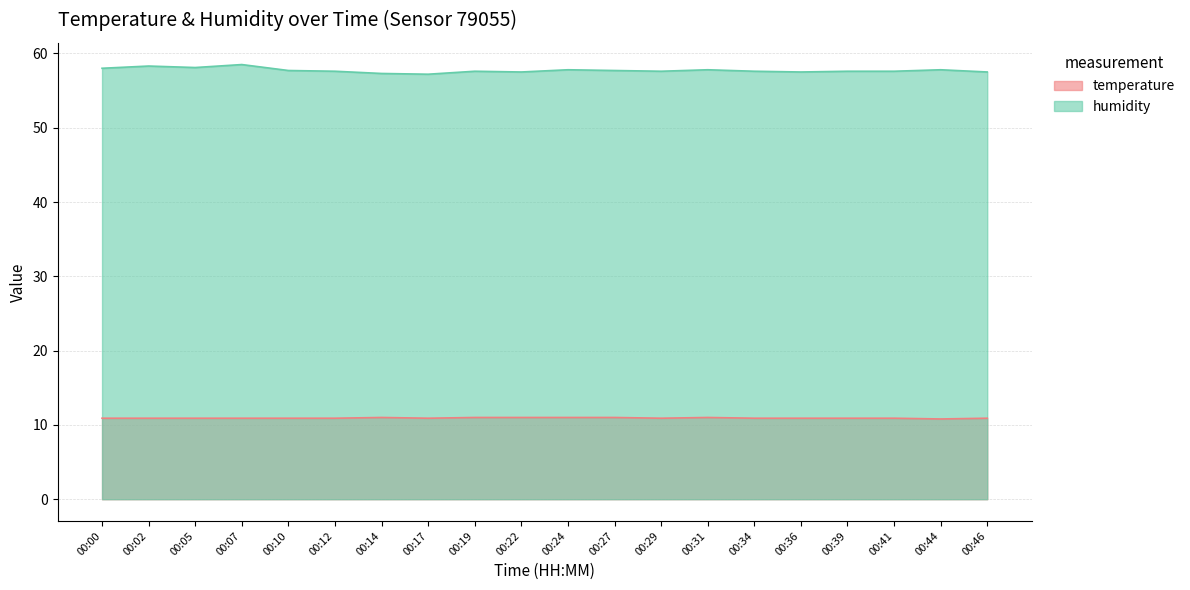

Between 00:24 and 00:46, which series saw the biggest shift?

humidity